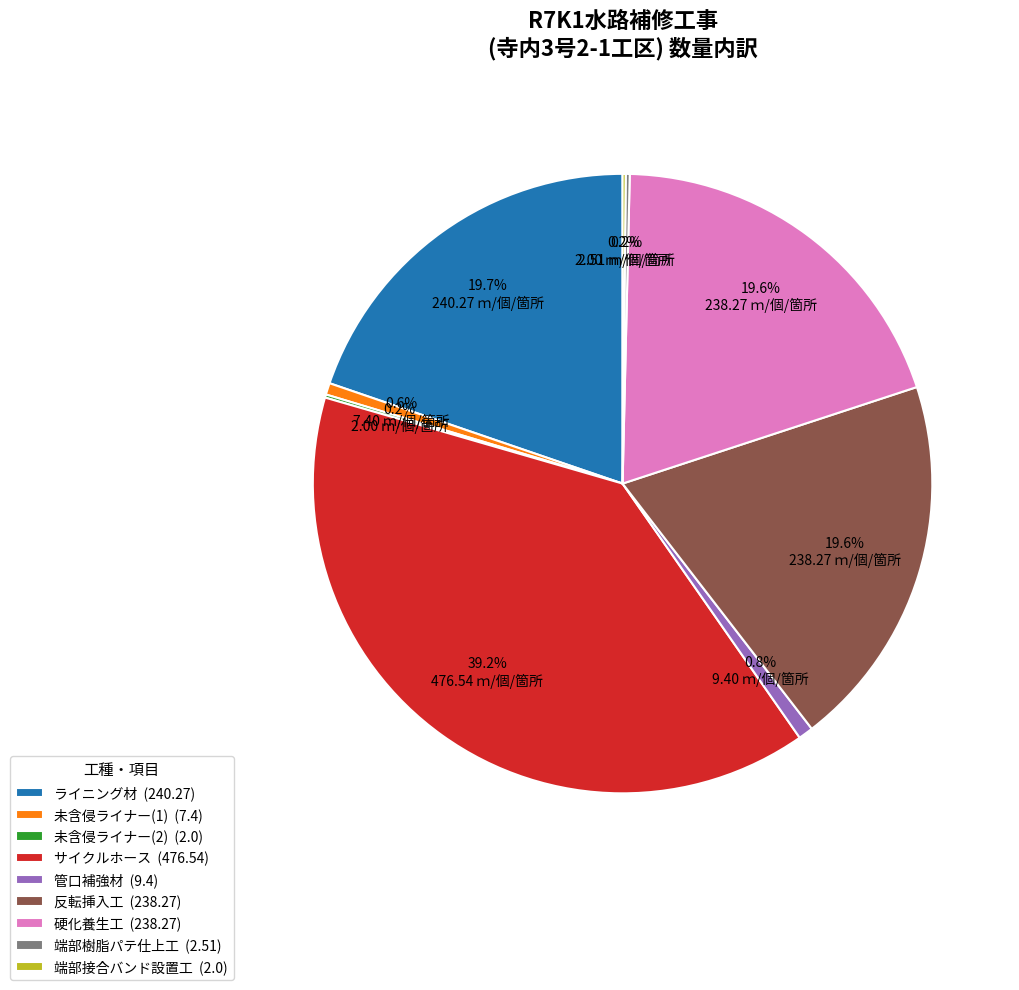

To the nearest percent, what portion does 未含侵ライナー(1) represent?

1%